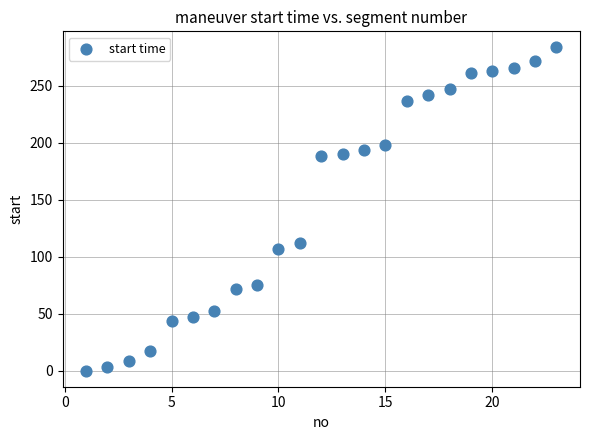

What Y value in the scatter plot is closest to 141?

112.4